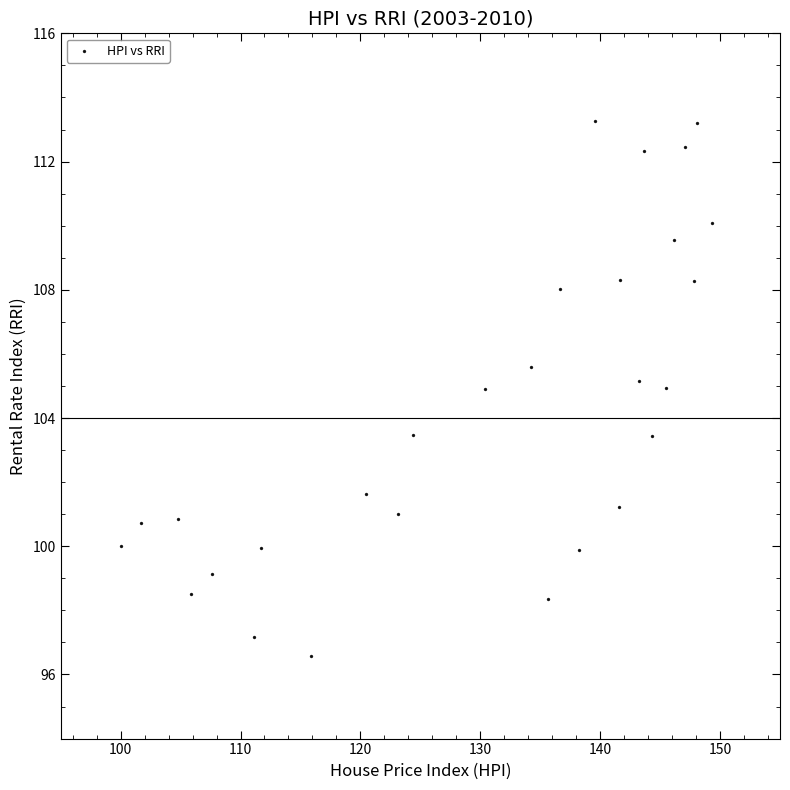

What is the range of X values (max minus min)?

49.3